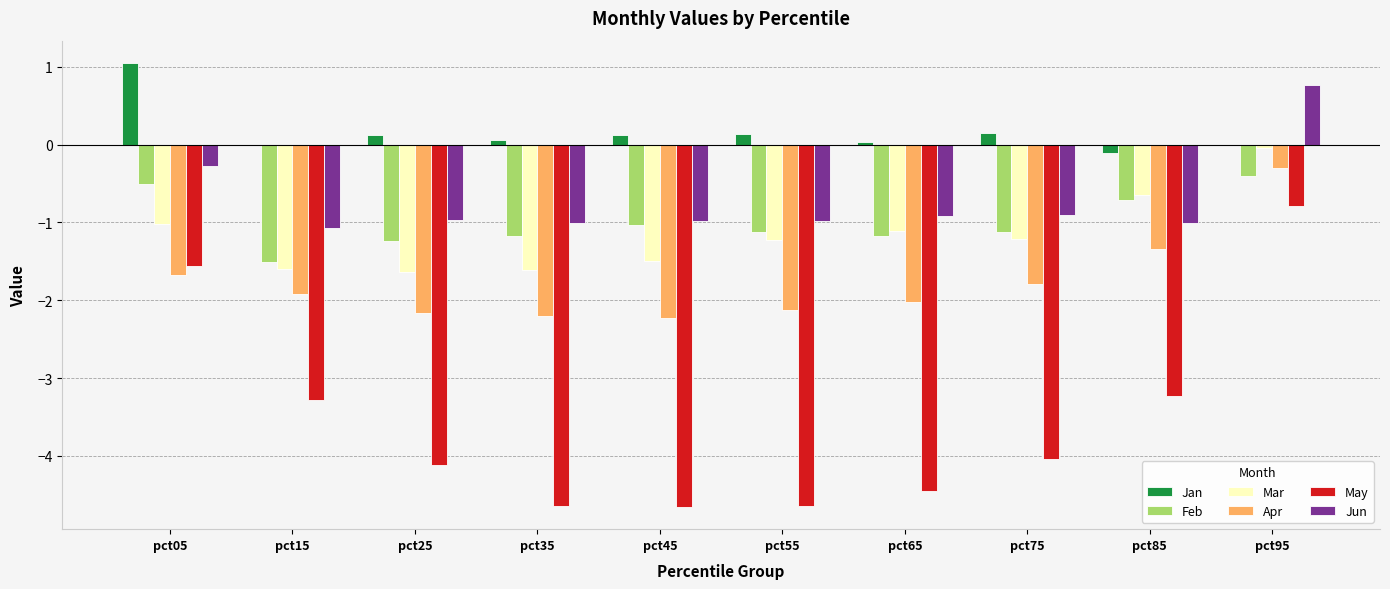

At which category does the chart reach its peak across all series?

pct05